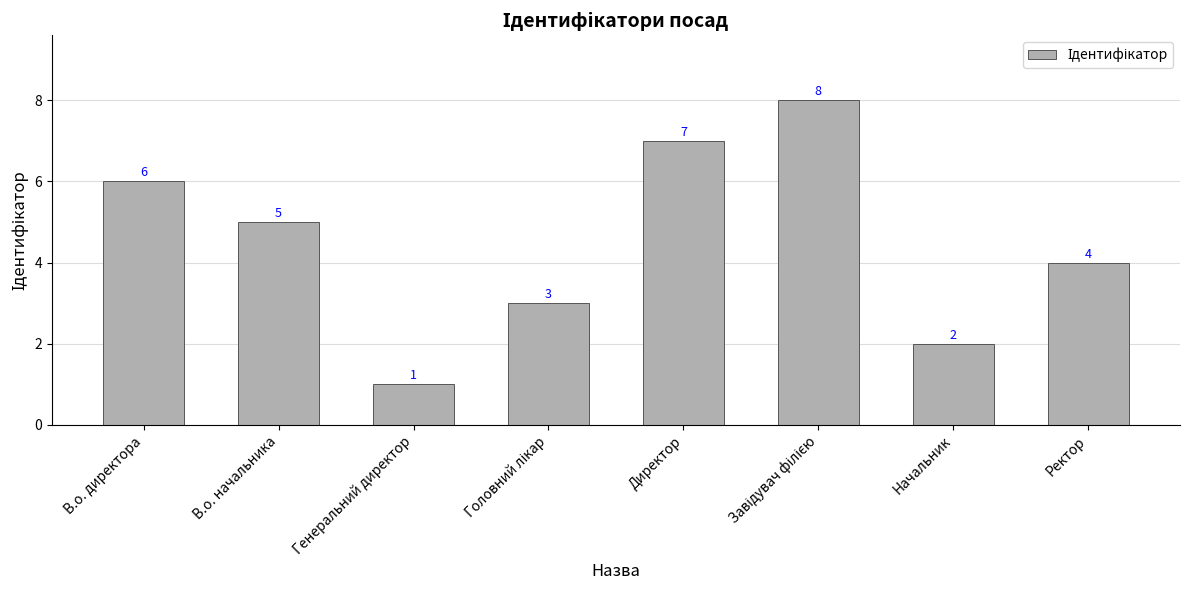

What is the sum of the values at Директор and В.о. директора?

13